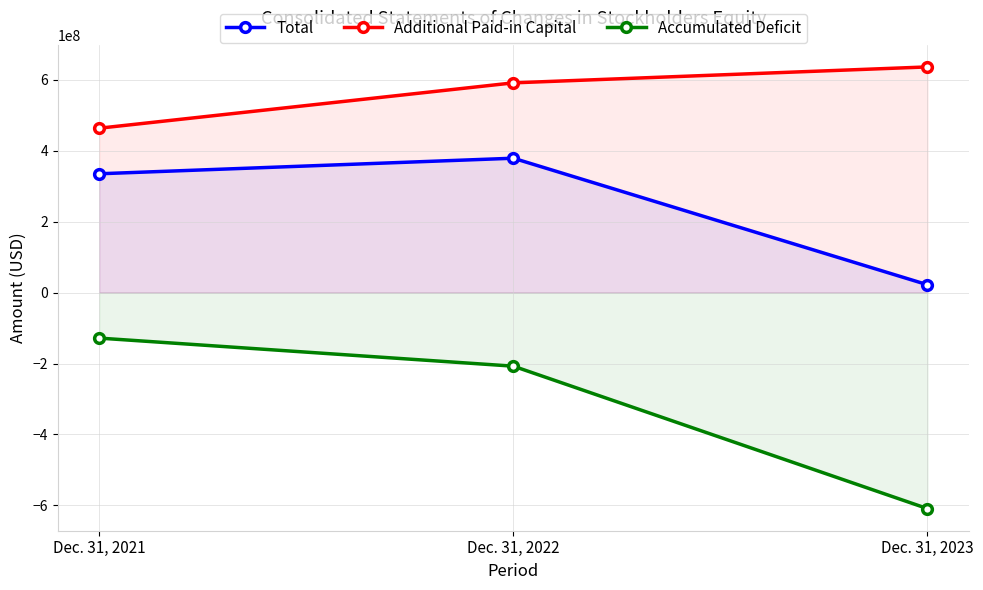

Rank the series at Dec. 31, 2022 from highest to lowest value.

Additional Paid-in Capital, Total, Accumulated Deficit